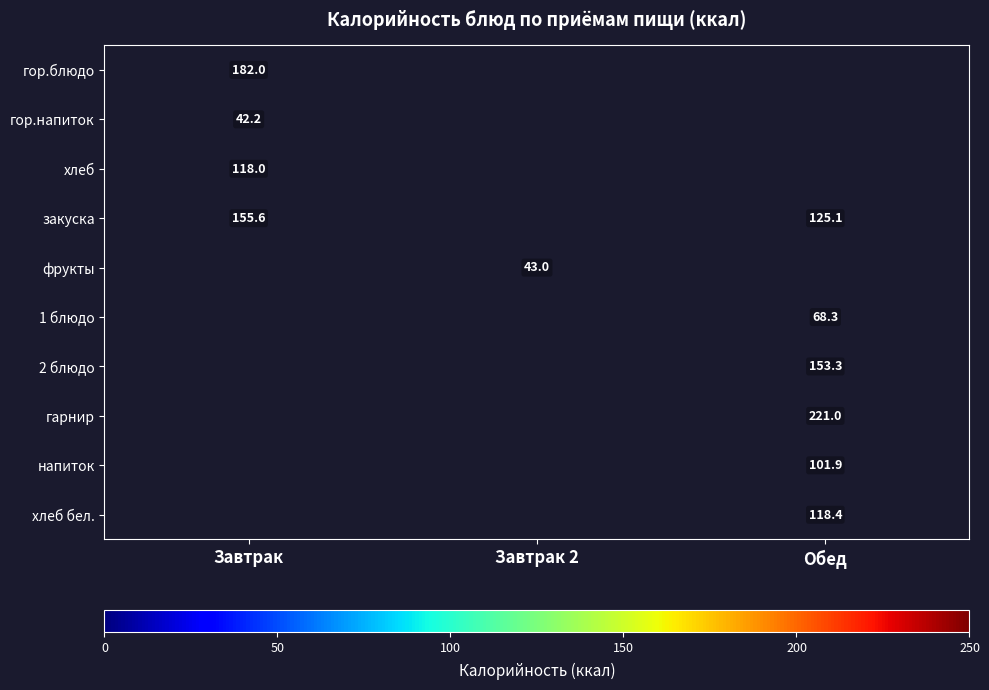

Count the number of categories in the chart.

3